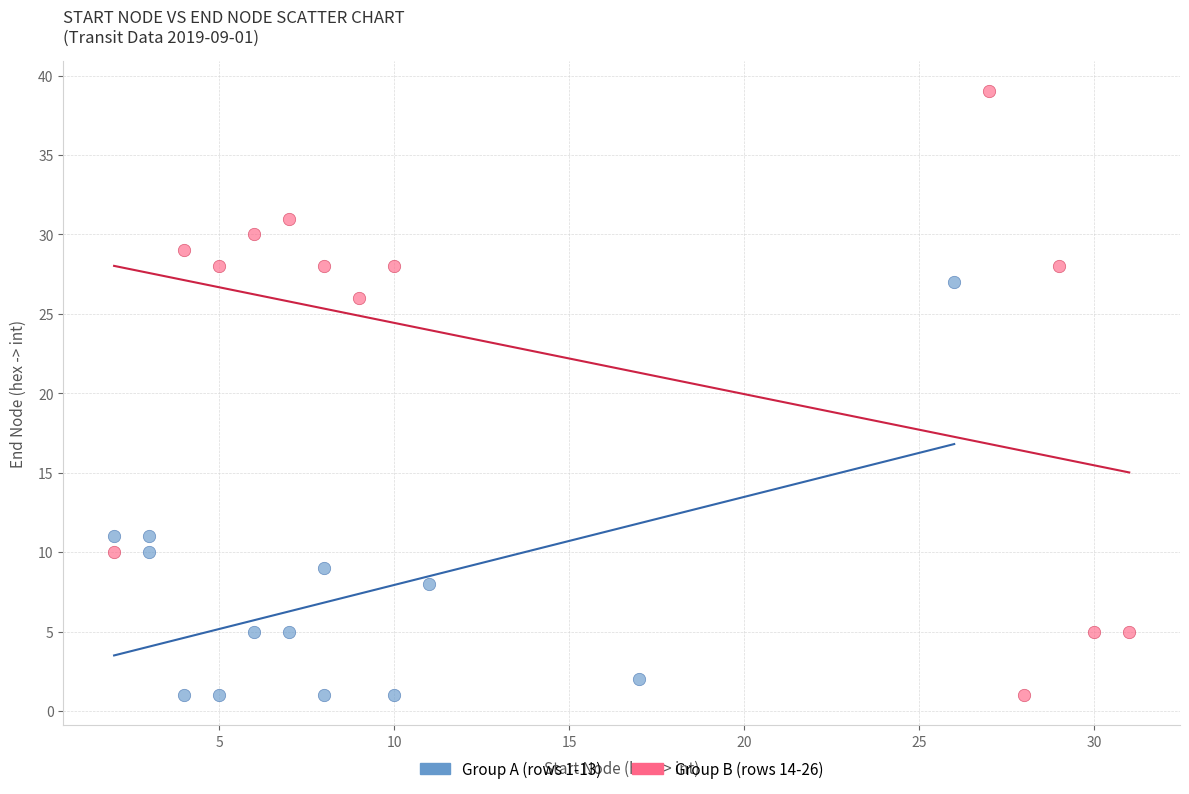

Which series reaches the maximum Y coordinate?

Group B (rows 14-26)